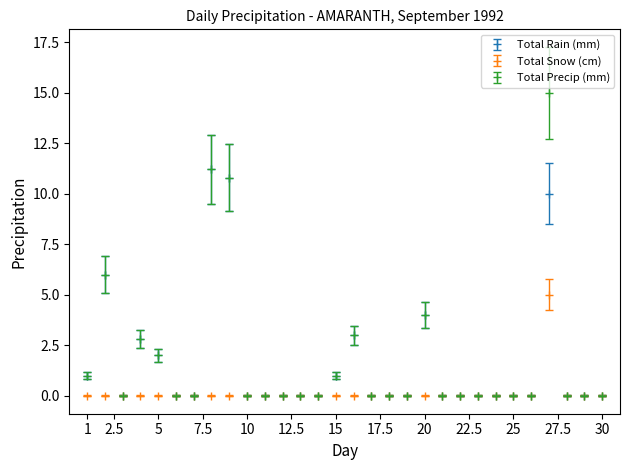

What is the maximum value for Total Snow (cm)?

5.0